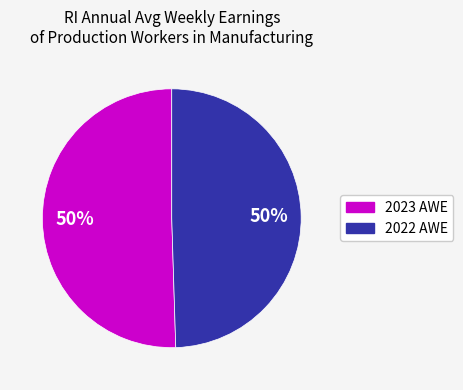

To the nearest percent, what is the average slice percentage?

50%